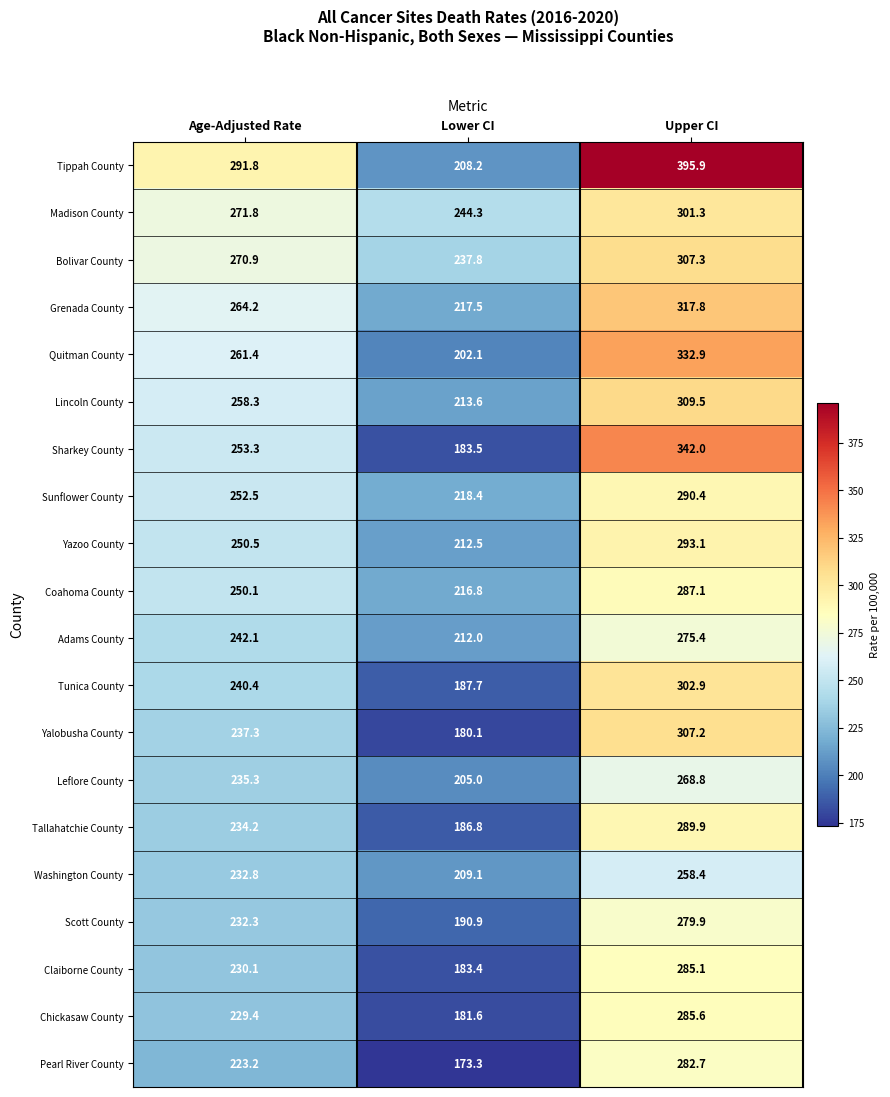

At which label is Adams County closest to 243?

Age-Adjusted Rate